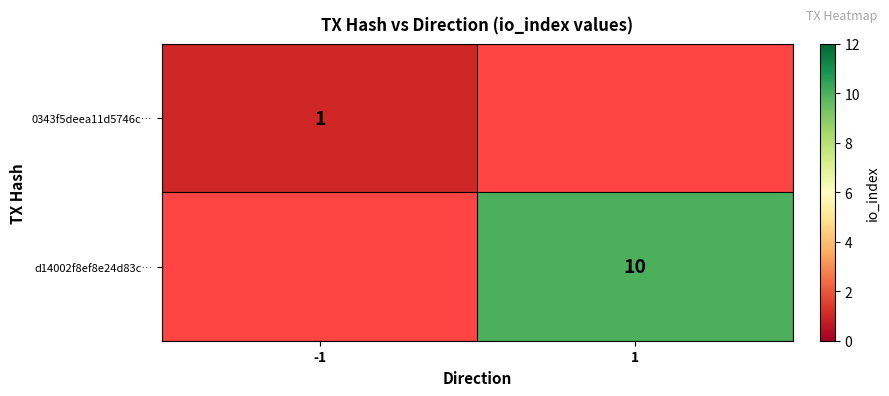

What is the greatest value displayed?

10.0